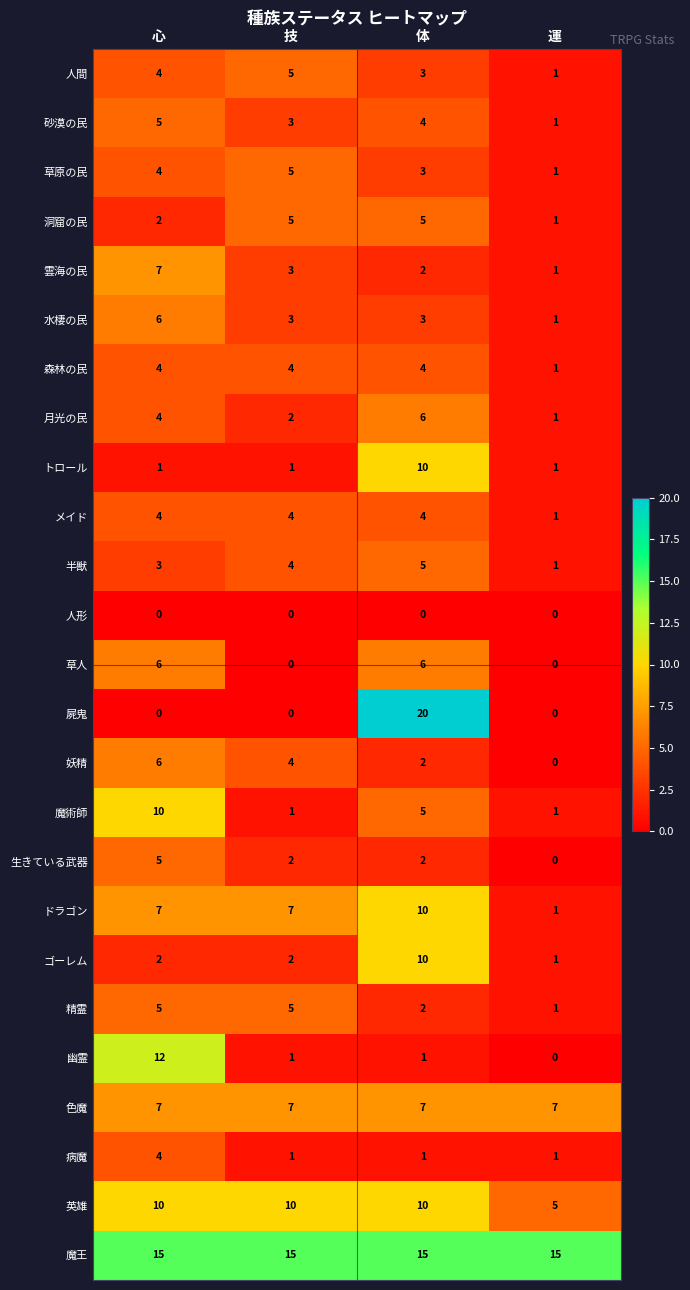

Where does the 魔術師 series first go above 5?

心